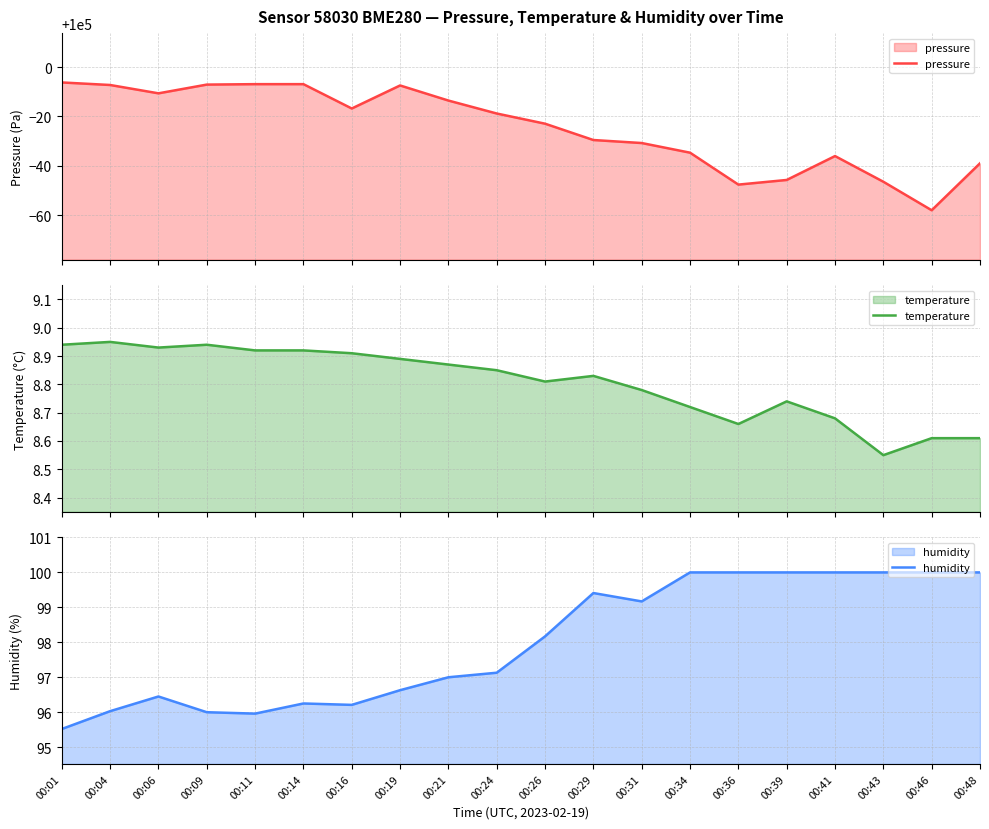

Read the pressure value at 00:39.

99954.2